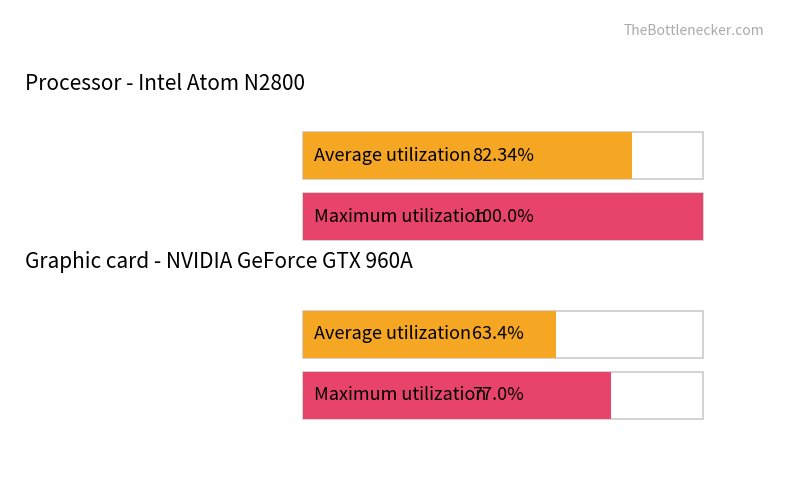

Count the number of data series in this chart.

2